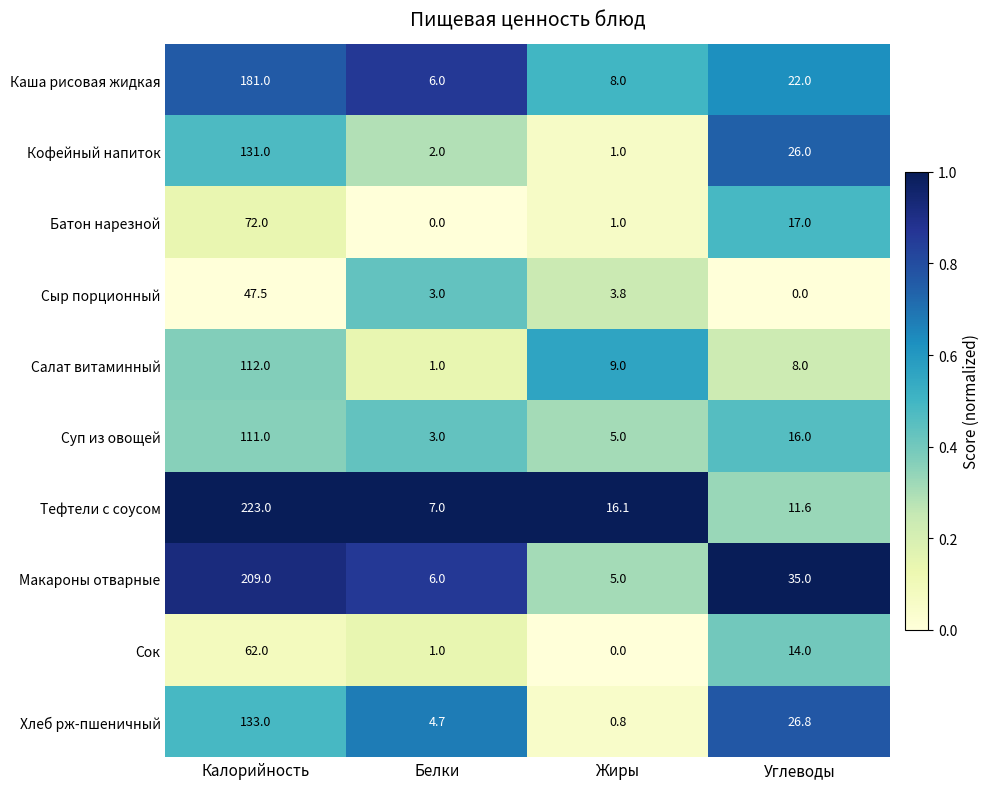

At which category is the sum across all series the highest?

Калорийность